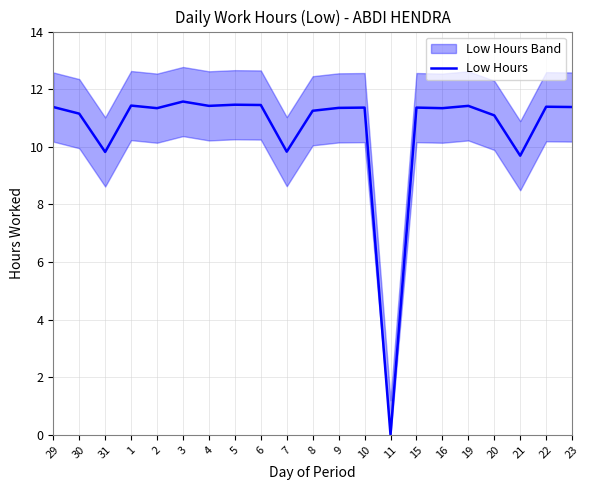

True or false: the data shows 19.4 at 3.

False